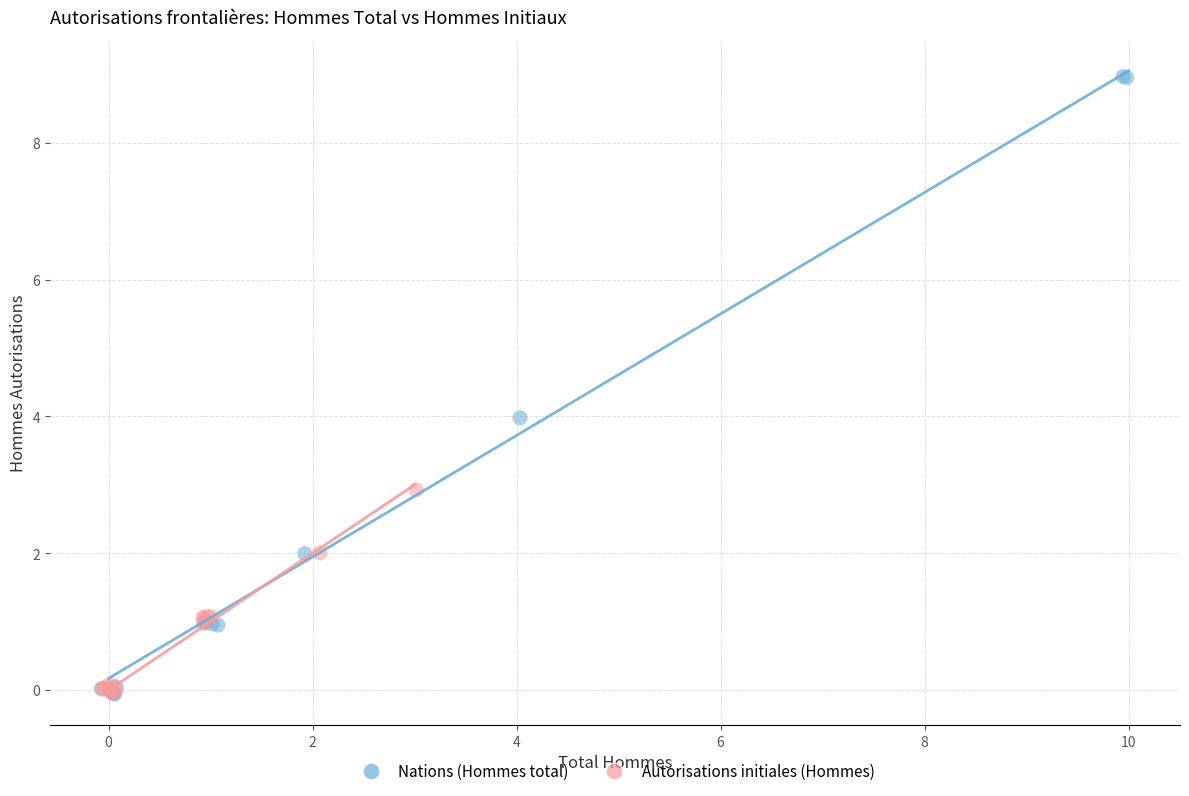

What are all the series names shown in the legend?

Nations (Hommes total), Autorisations initiales (Hommes)